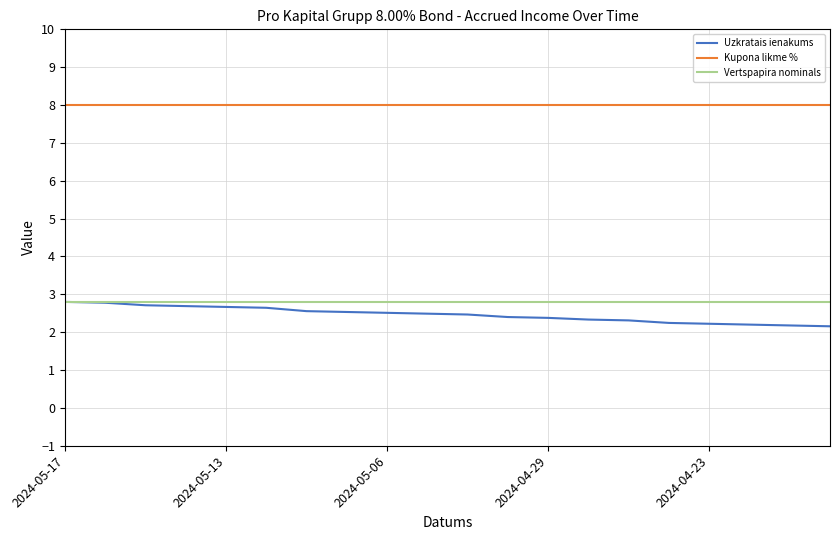

What is the lowest value of the Vertspapira nominals series?

2.8